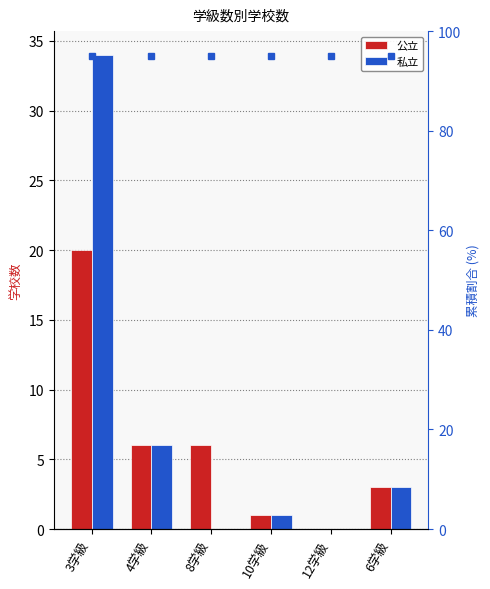

What is the value of the 公立 bar at the 6th from the left?

3